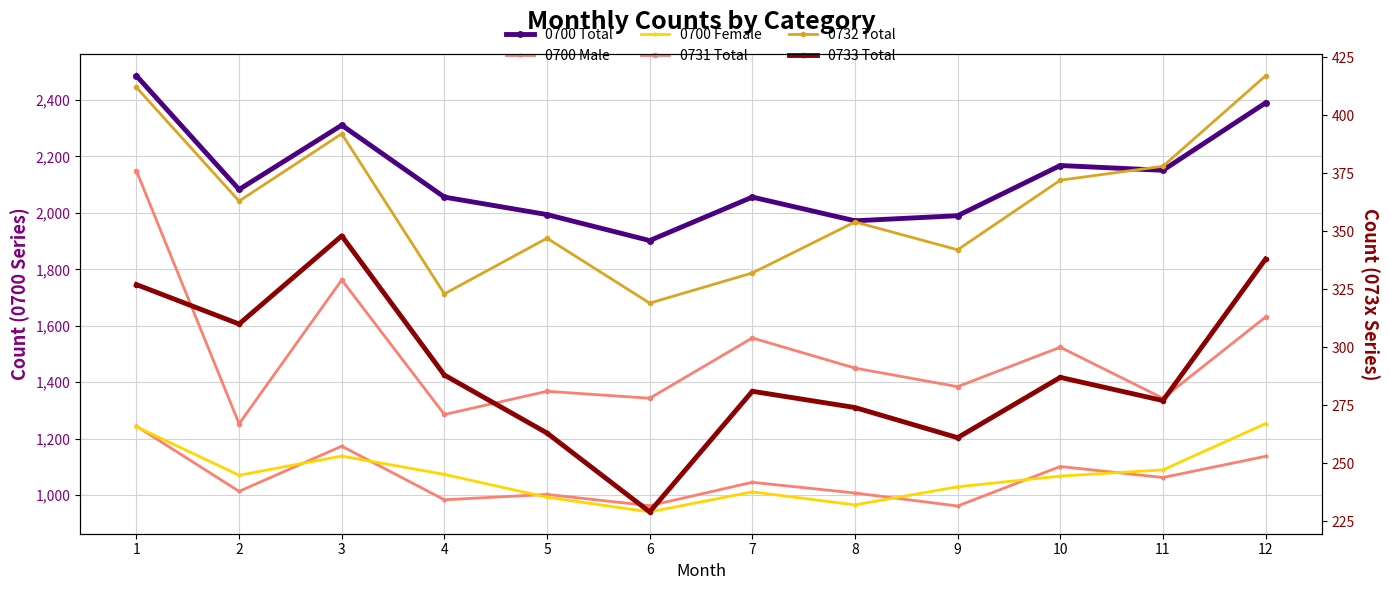

What is the difference between the maximum and second lowest values in the 0731 Total series?

105